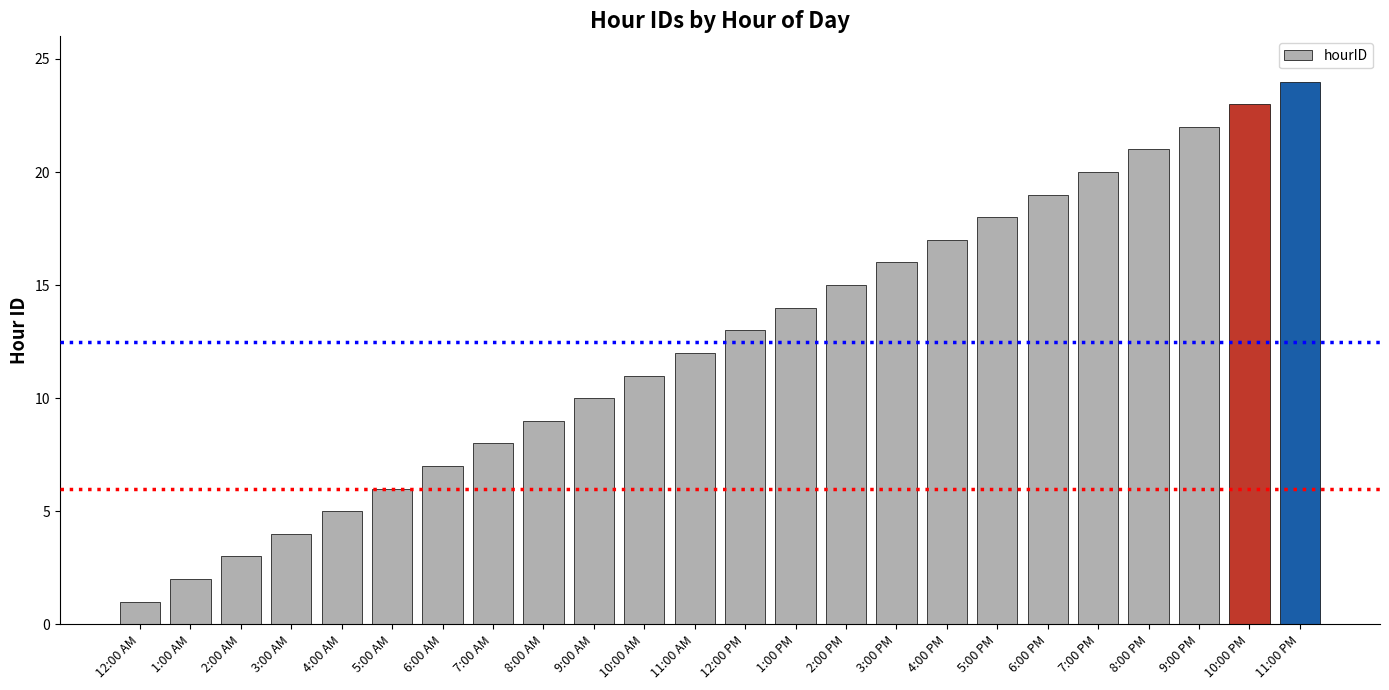

True or false: the data shows 6 at 5:00 AM.

True